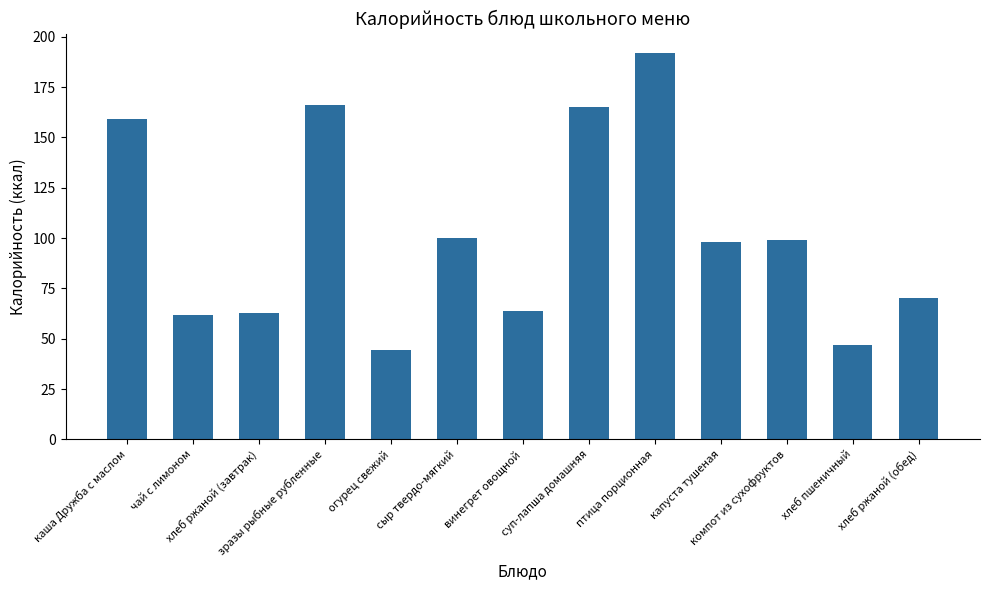

What is the maximum value shown in the chart?

192.0